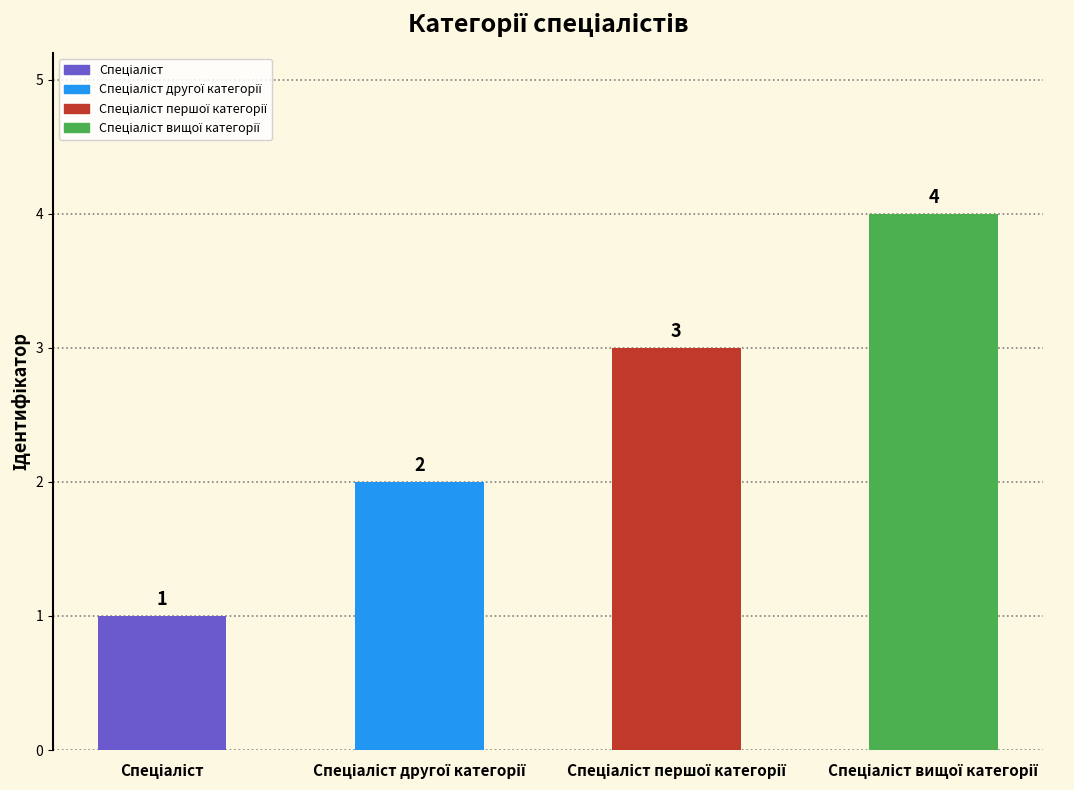

What is the value of the 1st bar from the left?

1